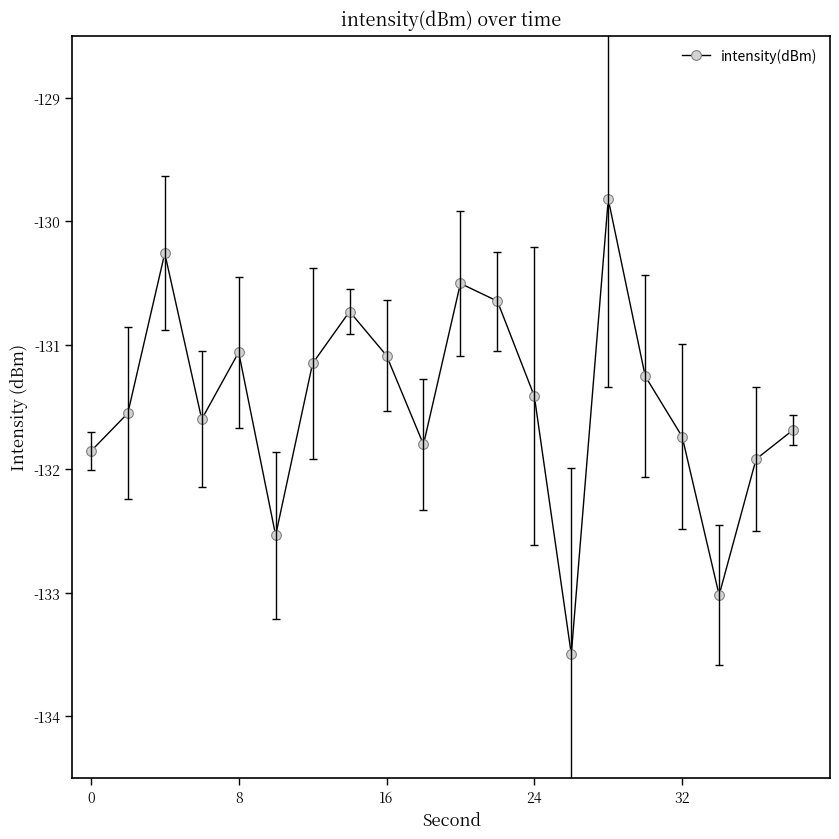

What is the average value?

-131.5